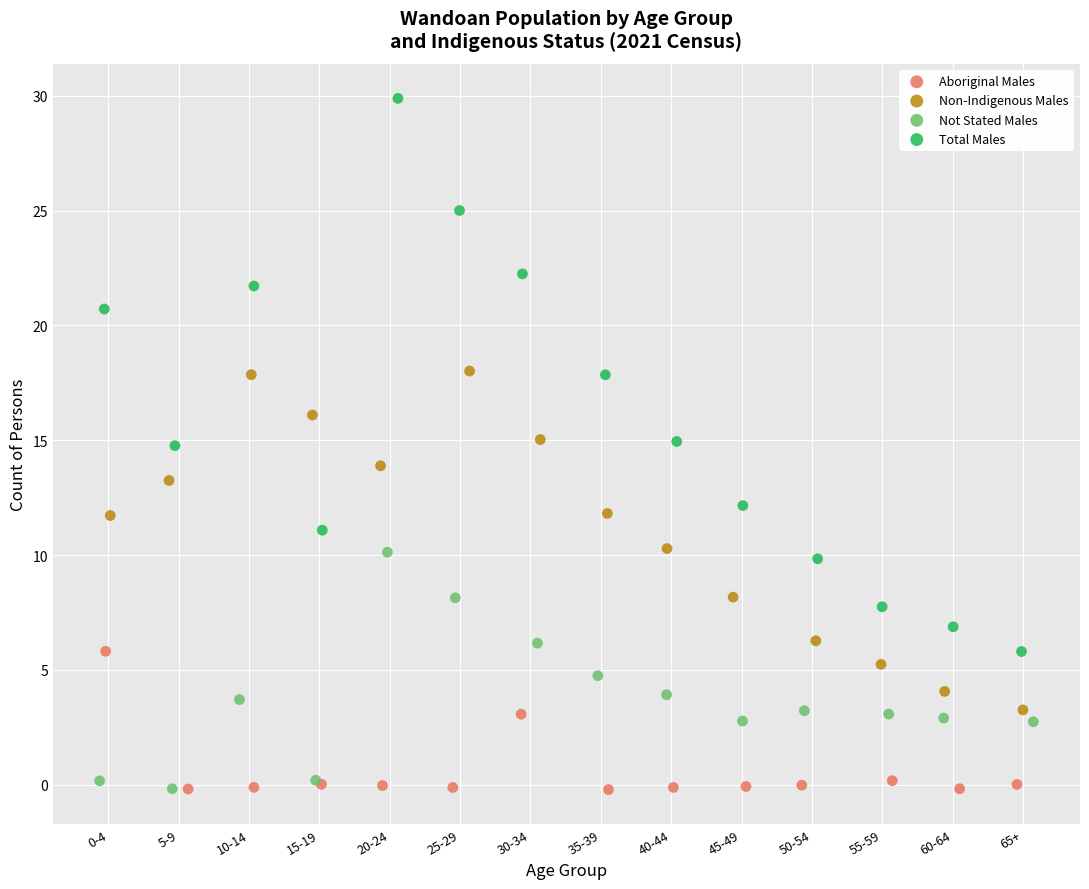

Which series contains the highest Y value?

Total Males